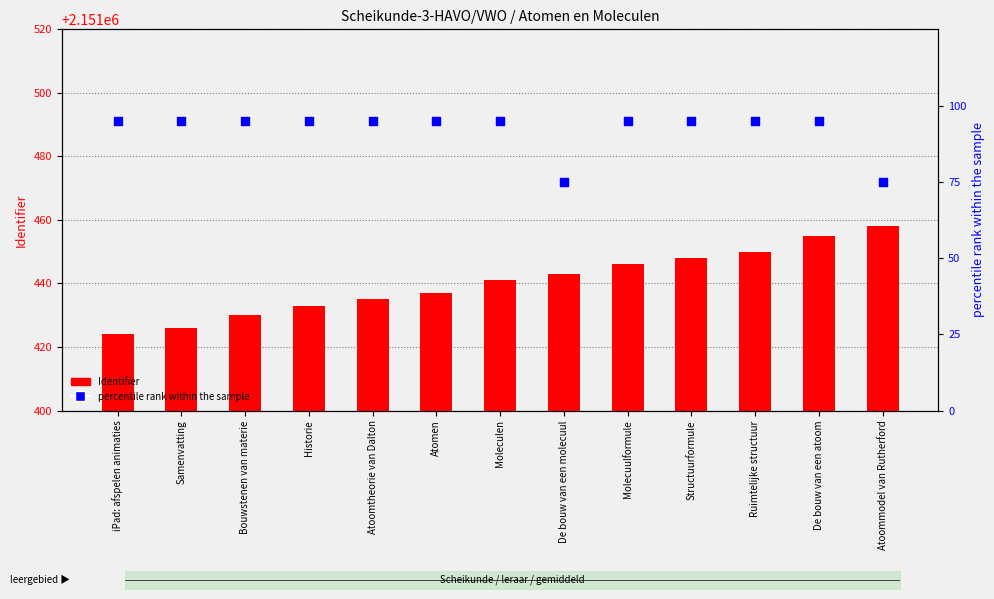

What is the total value across all series at Atoommodel van Rutherford?

2151533